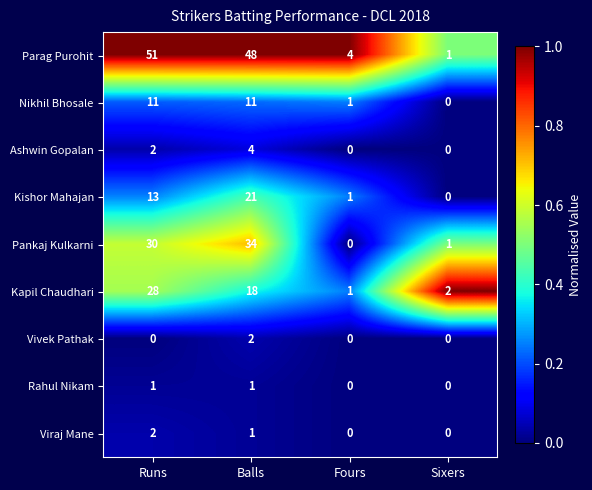

Which category has the lowest value in the Pankaj Kulkarni series?

Fours